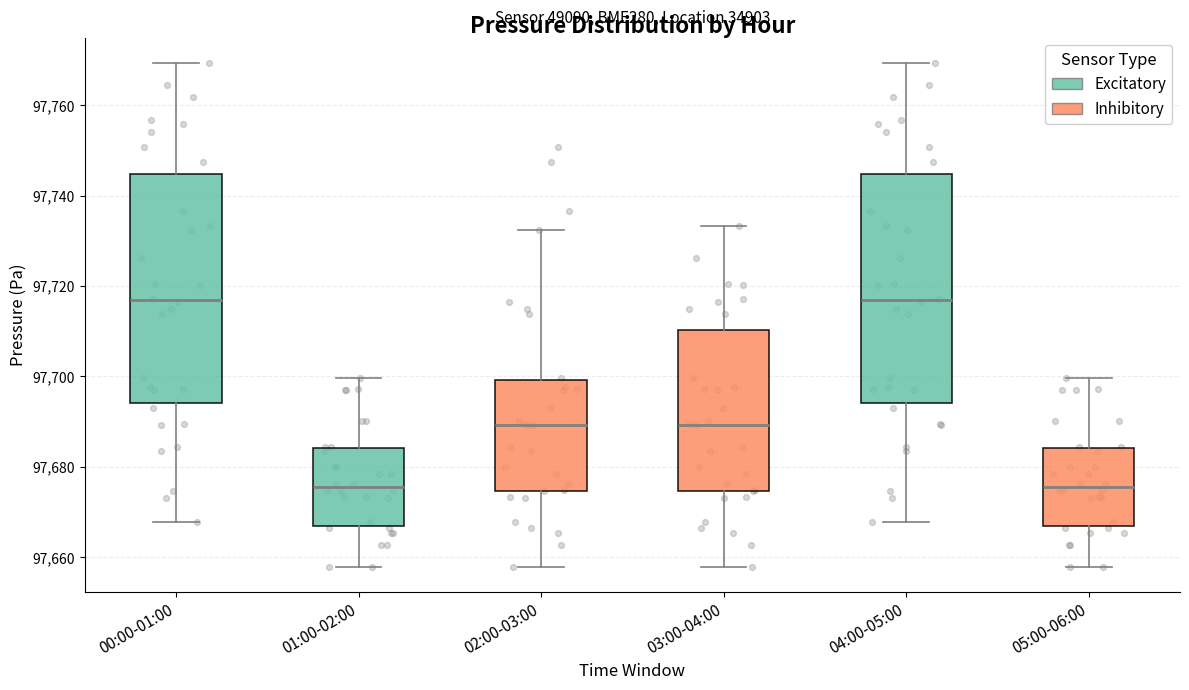

Where is the upper edge of the box for 01:00-02:00 on the y-axis? The values are not printed on the chart, so give them approximately, as read against the axis.

97684